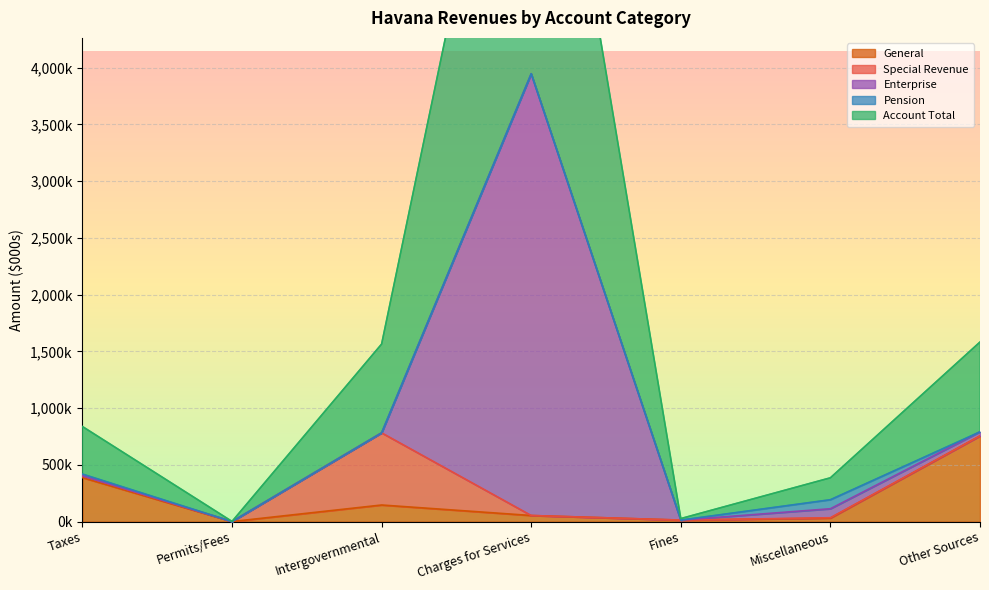

Is the value of Enterprise at Fines greater than the value of General at Permits/Fees?

No